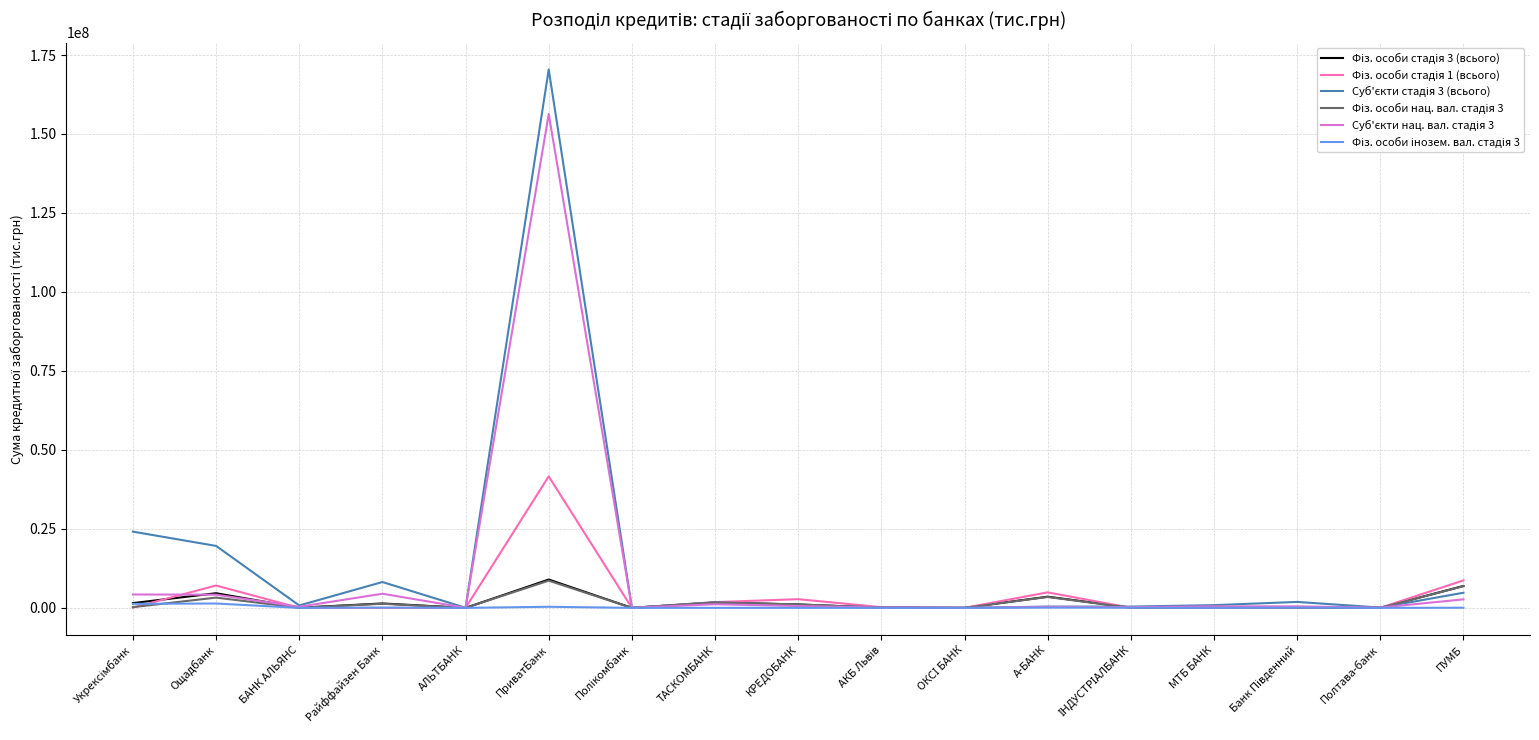

What is the greatest value displayed?

170417311.6